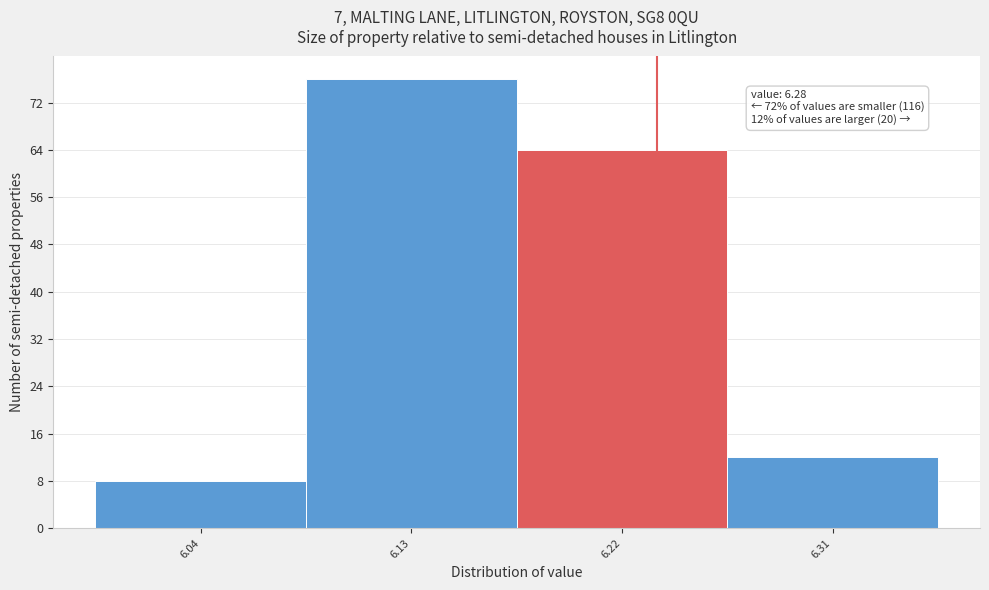

Reading left to right, transcribe all the data shown in this chart.

8	76	64	12